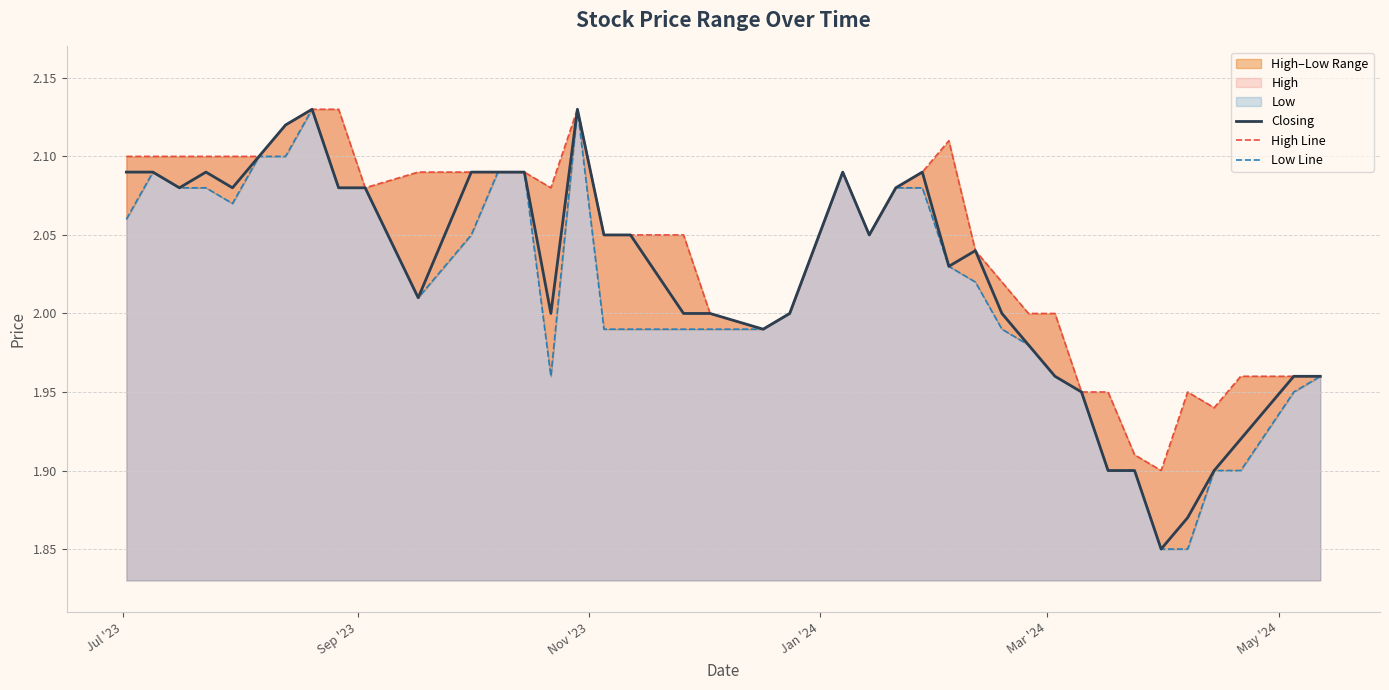

Is it true that High Line equals 2.9 at 14?

False